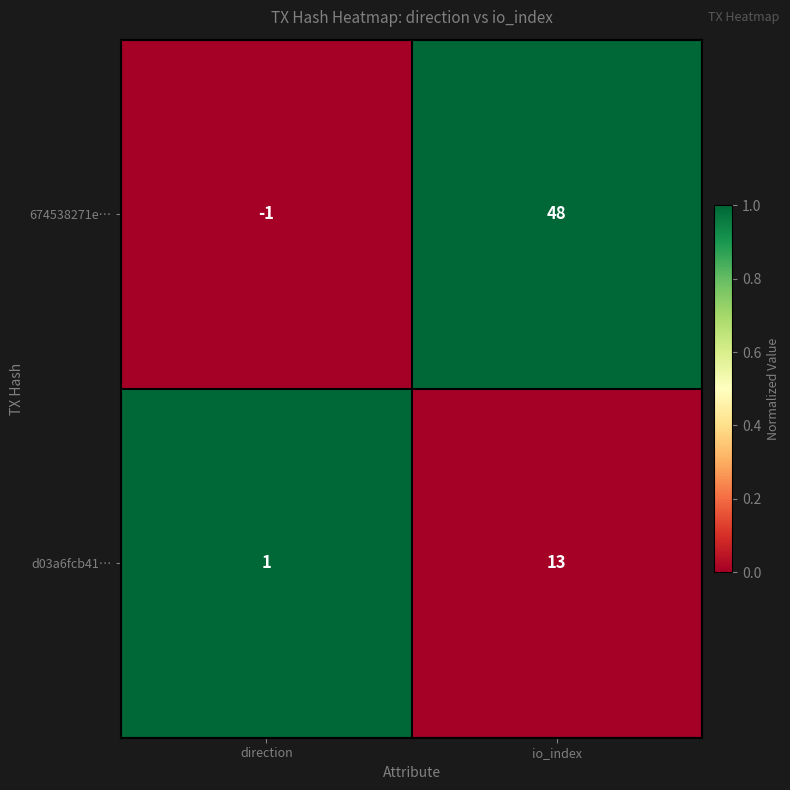

What is the difference between the maximum and minimum values in the d03a6fcb41… series?

12